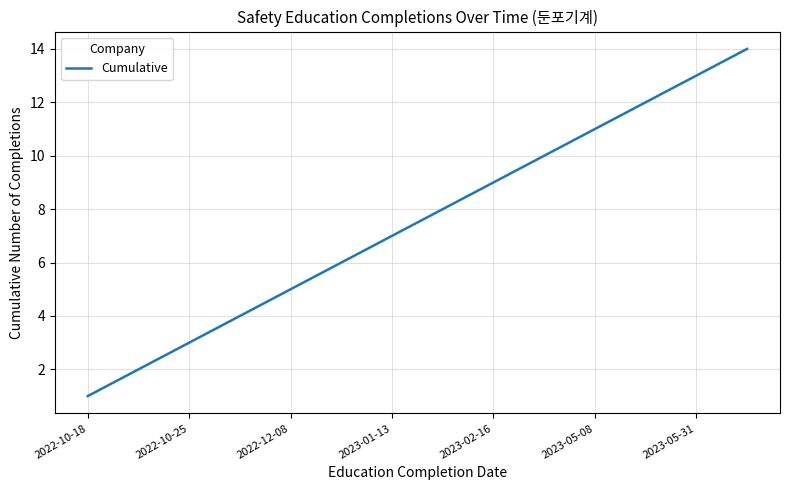

What is the difference between the maximum and minimum values?

13